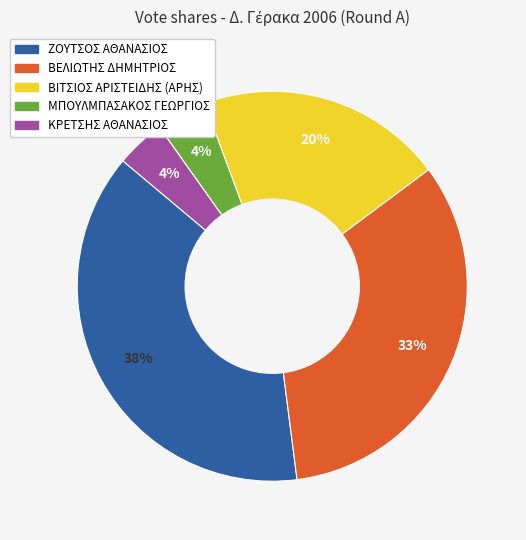

To the nearest percent, what is the difference between the largest and smallest slice percentages?

34%